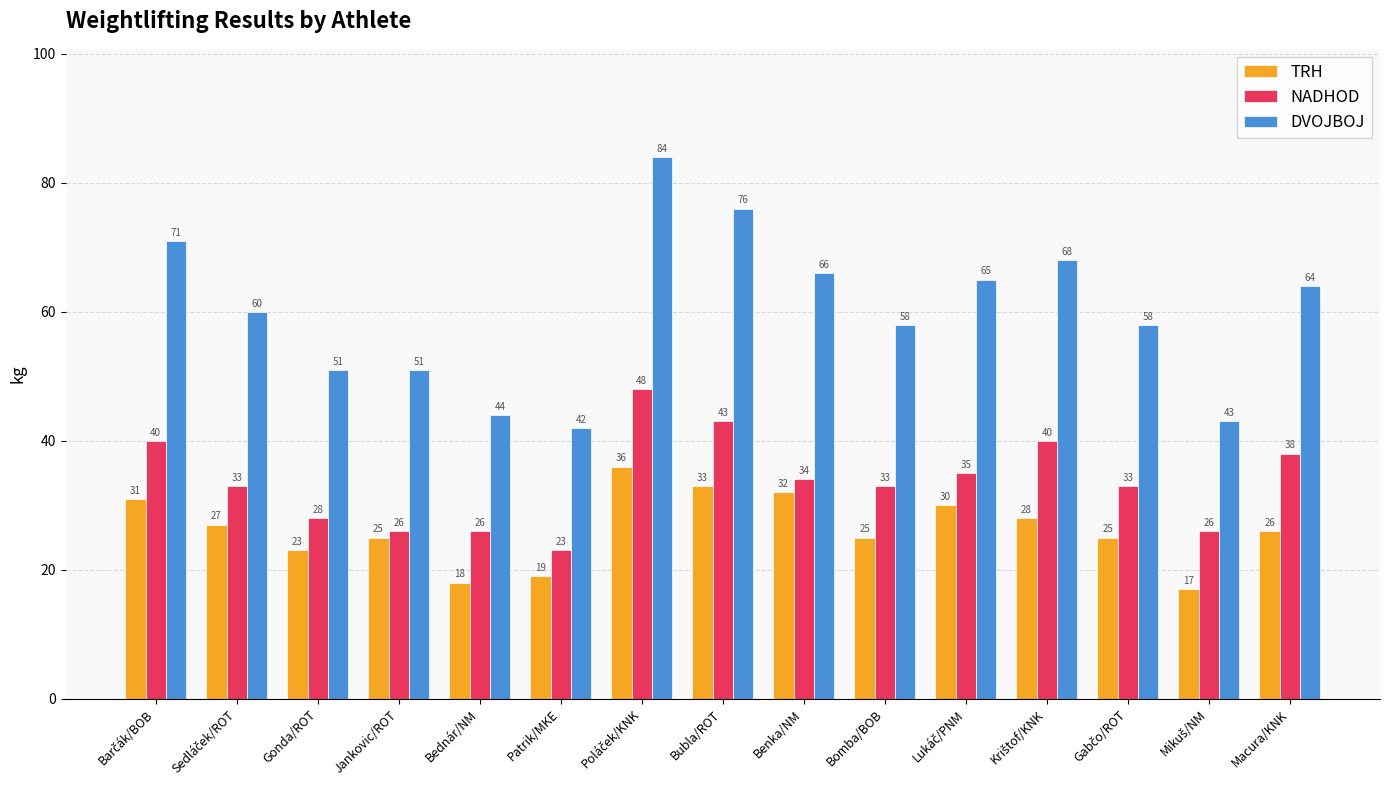

Where is TRH nearest to the value 26?

Macura/KNK